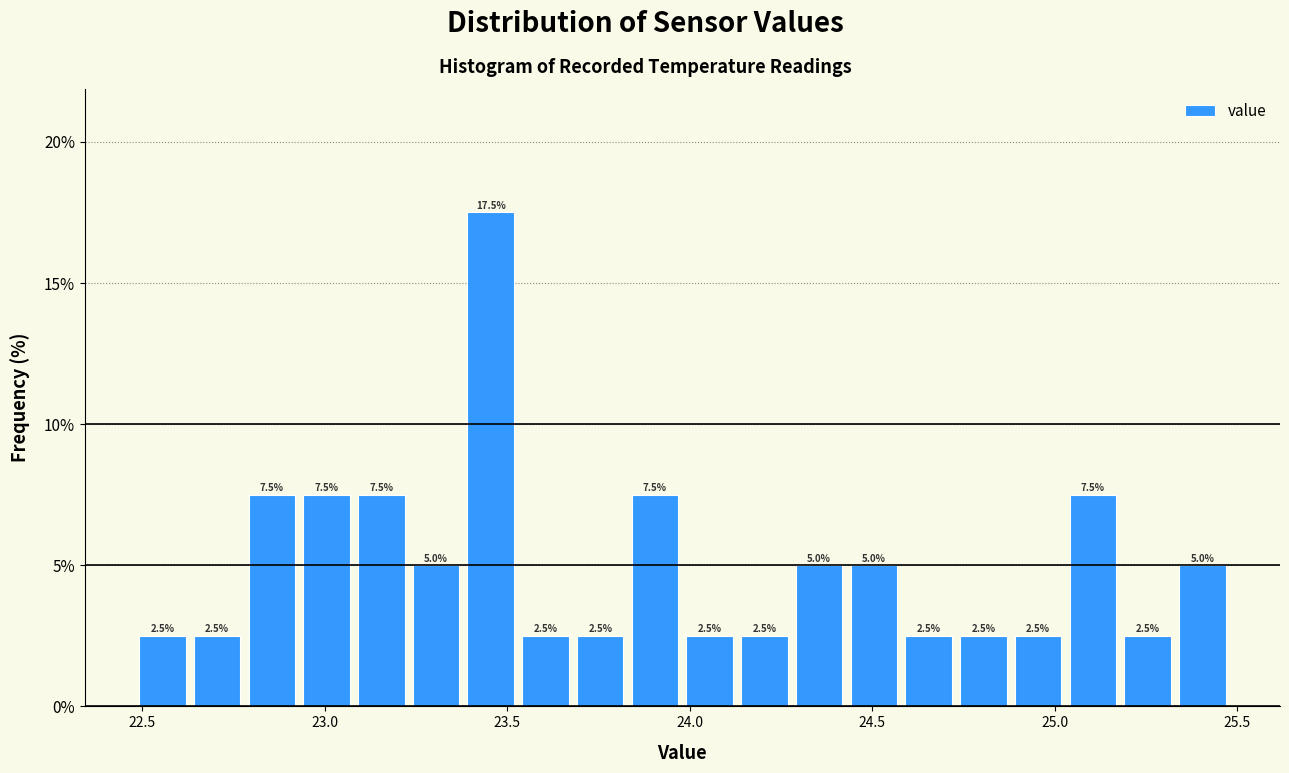

Read against the x-axis, roughly where is the centre of the tallest bar?

23.45